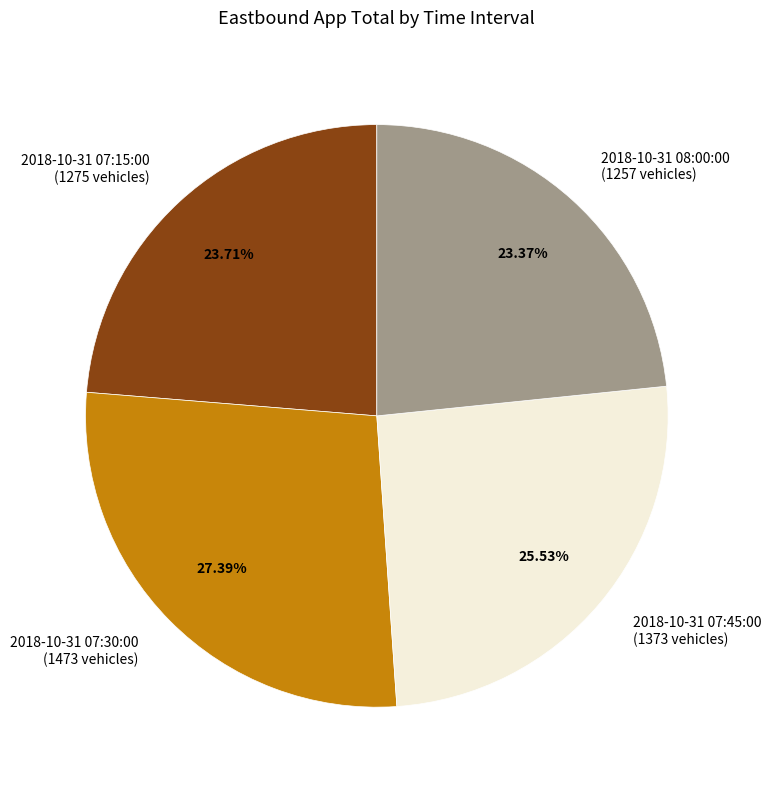

To the nearest percent, what is the combined percentage of 2018-10-31 08:00:00 and 2018-10-31 07:45:00?

49%